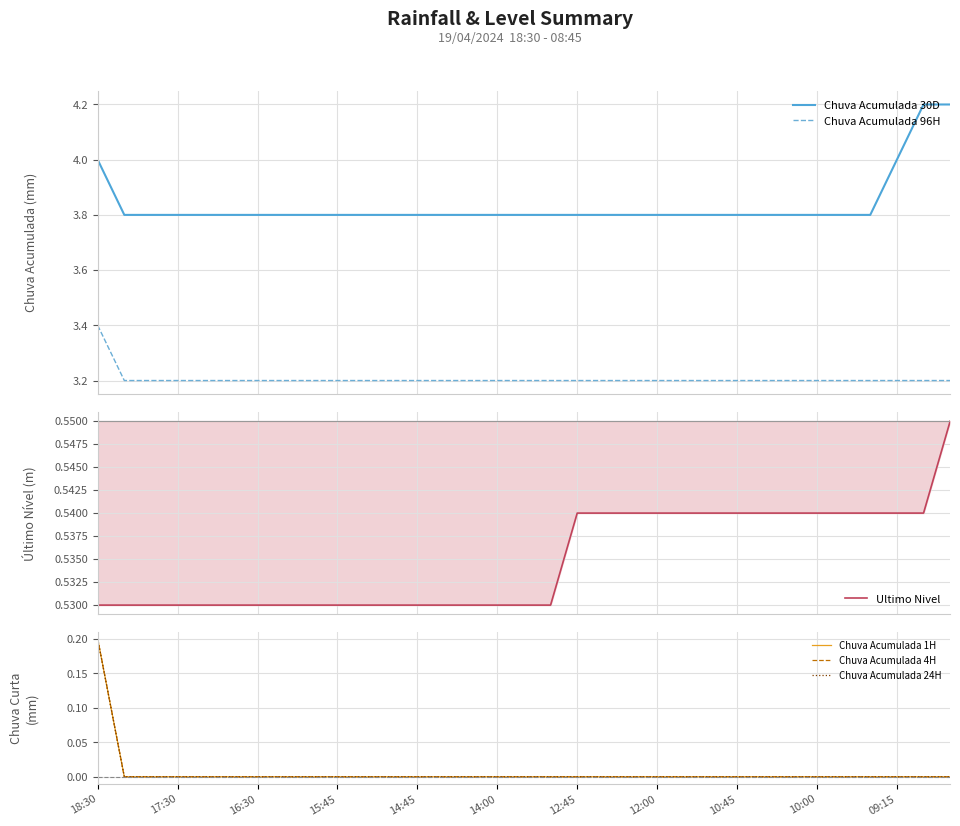

True or false: Chuva Acumulada 96H and Chuva Acumulada 30D cross at least once.

False